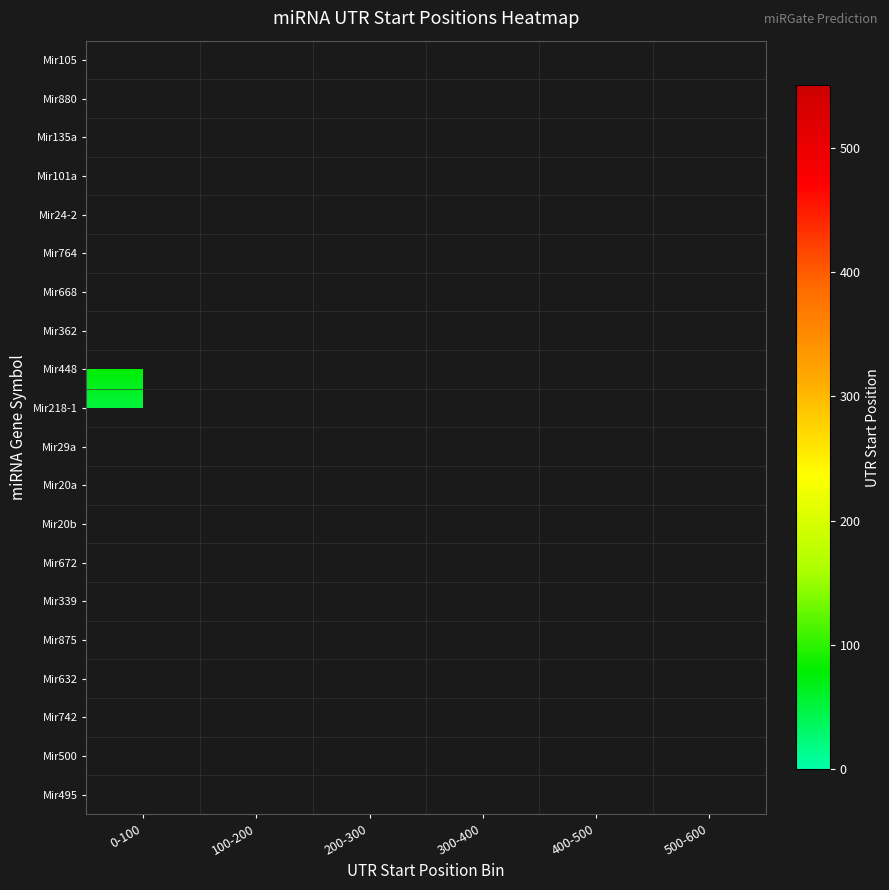

How many categories are shown in the chart?

6